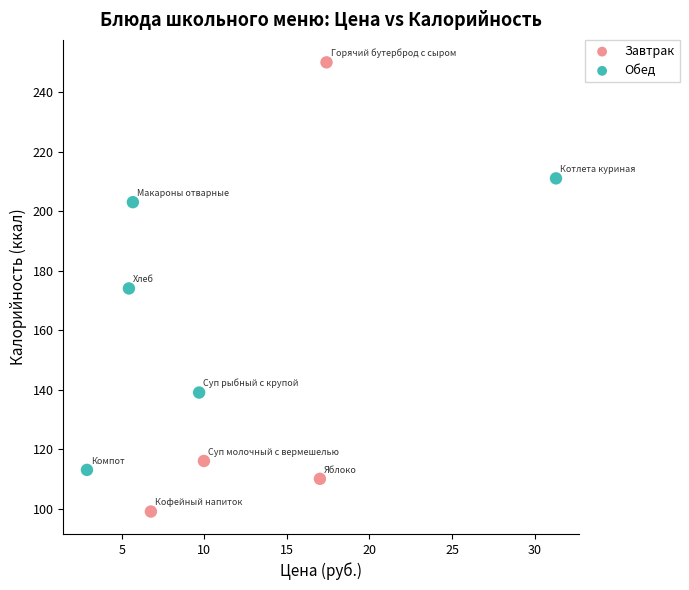

Which series has the widest spread of Y values?

Завтрак